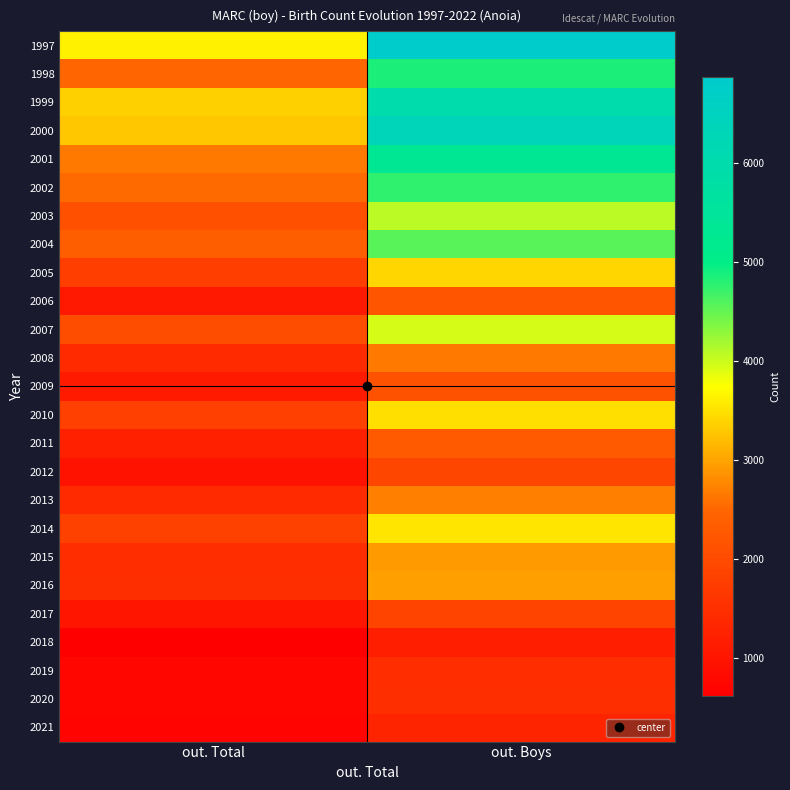

What is the total value across all series at out. Total?

43813